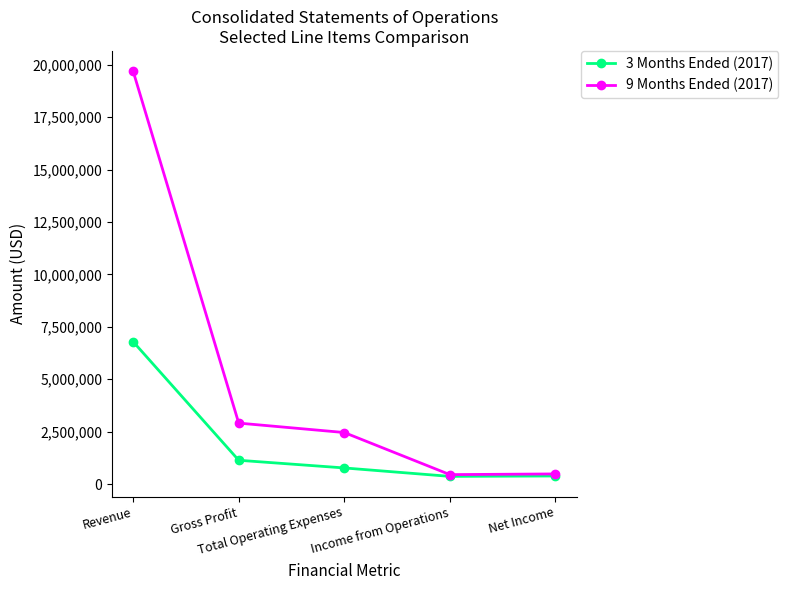

What are all the series names shown in the legend?

3 Months Ended (2017), 9 Months Ended (2017)